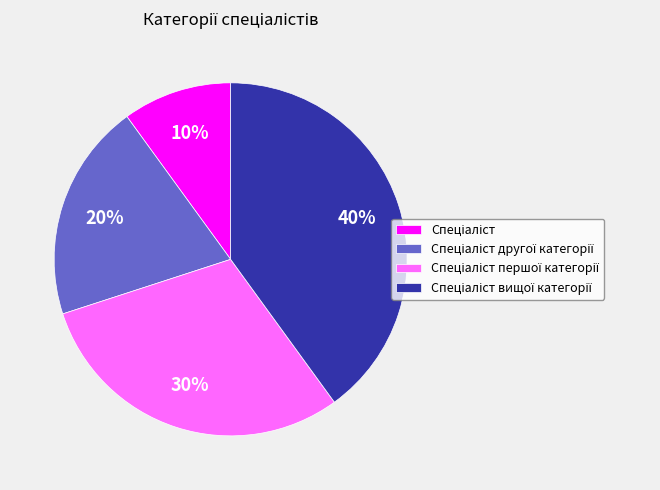

Is there a majority slice in this chart?

No